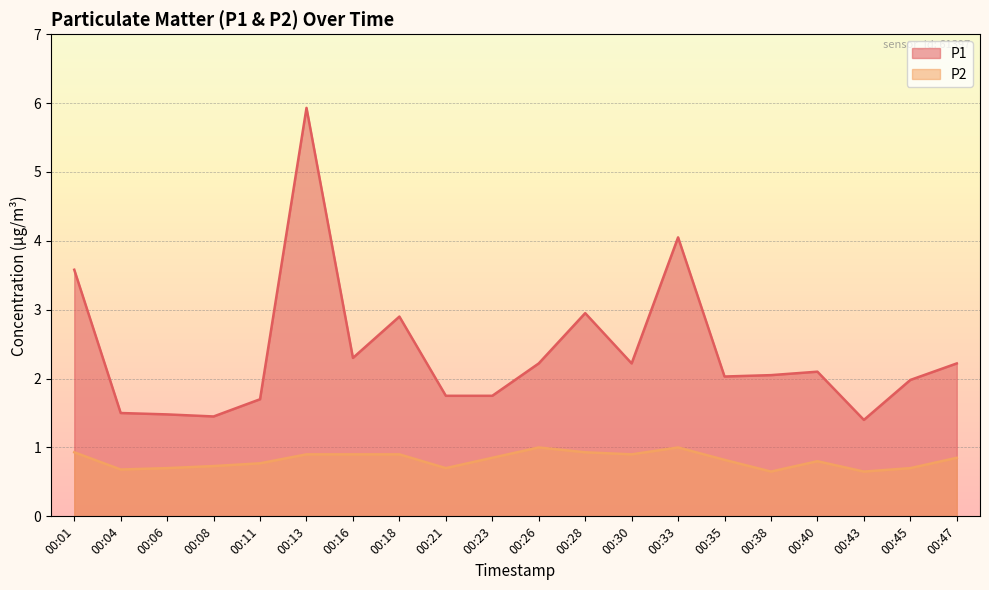

Count the P2 values in the range 0 to 1.

20